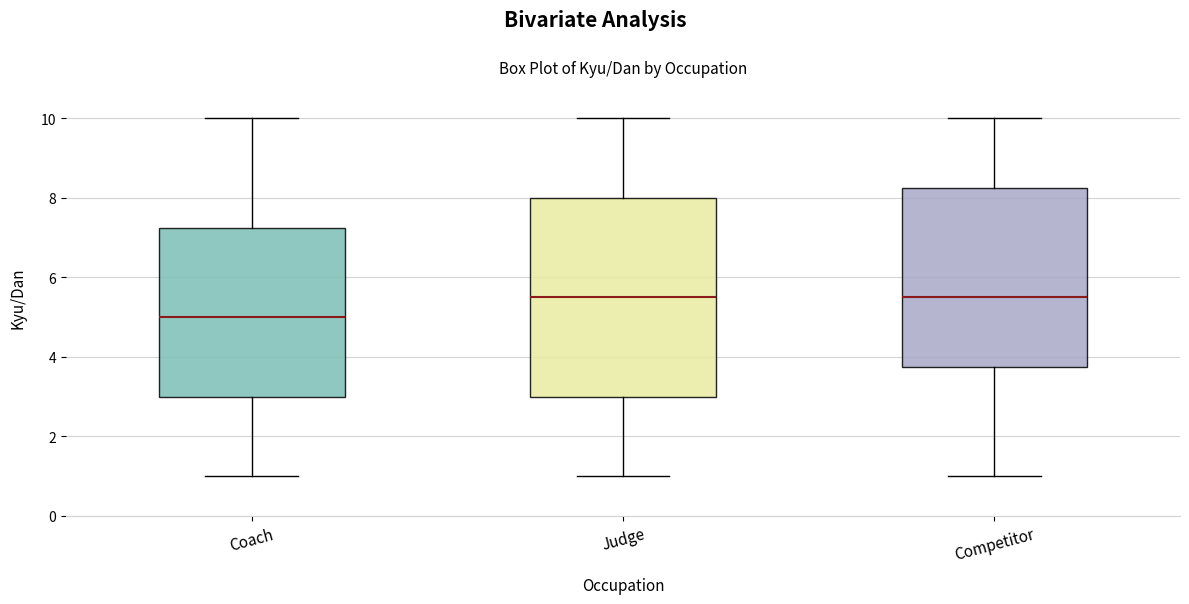

Comparing the boxes themselves (not the whiskers), which one is the tallest?

Judge